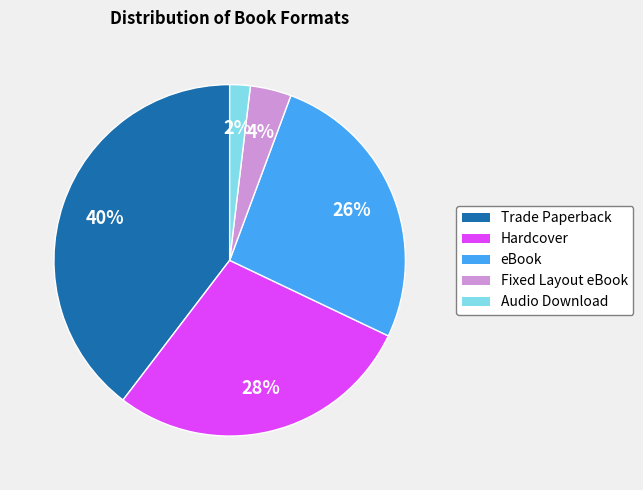

To the nearest percent, what is the average slice percentage?

20%